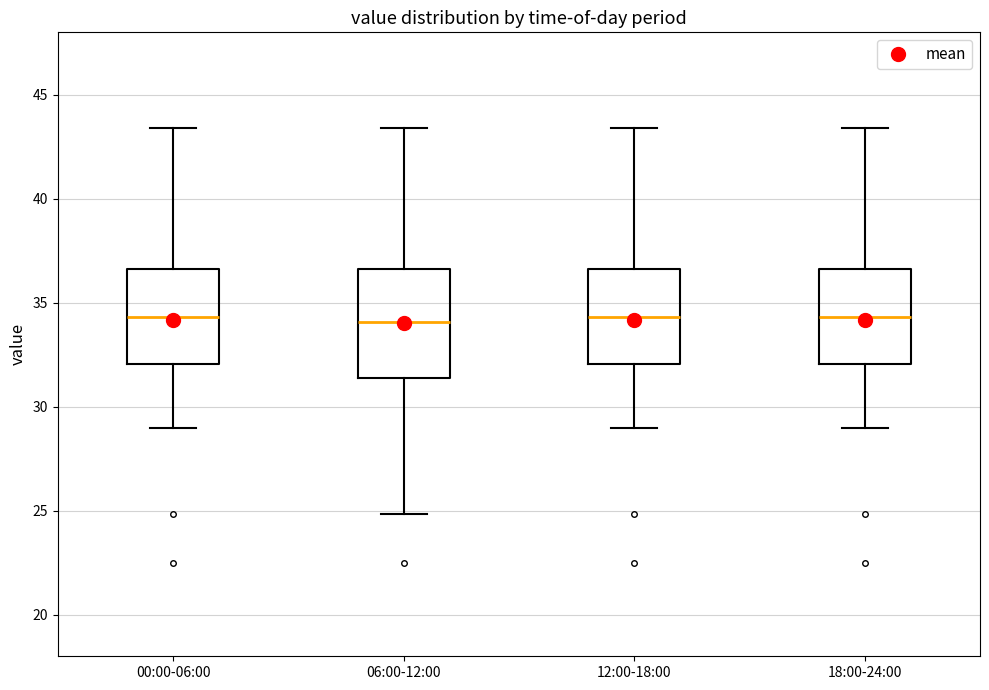

Reading left to right, read every box against the y-axis: the position of its median line, the range the box covers, and the ends of its whiskers. The values are not printed on the chart, so give them approximately, as read against the axis.

00:00-06:00: median 34.5, box 32.0 to 36.5, whiskers 29.0 to 43.5
06:00-12:00: median 34.0, box 31.5 to 36.5, whiskers 25.0 to 43.5
12:00-18:00: median 34.5, box 32.0 to 36.5, whiskers 29.0 to 43.5
18:00-24:00: median 34.5, box 32.0 to 36.5, whiskers 29.0 to 43.5